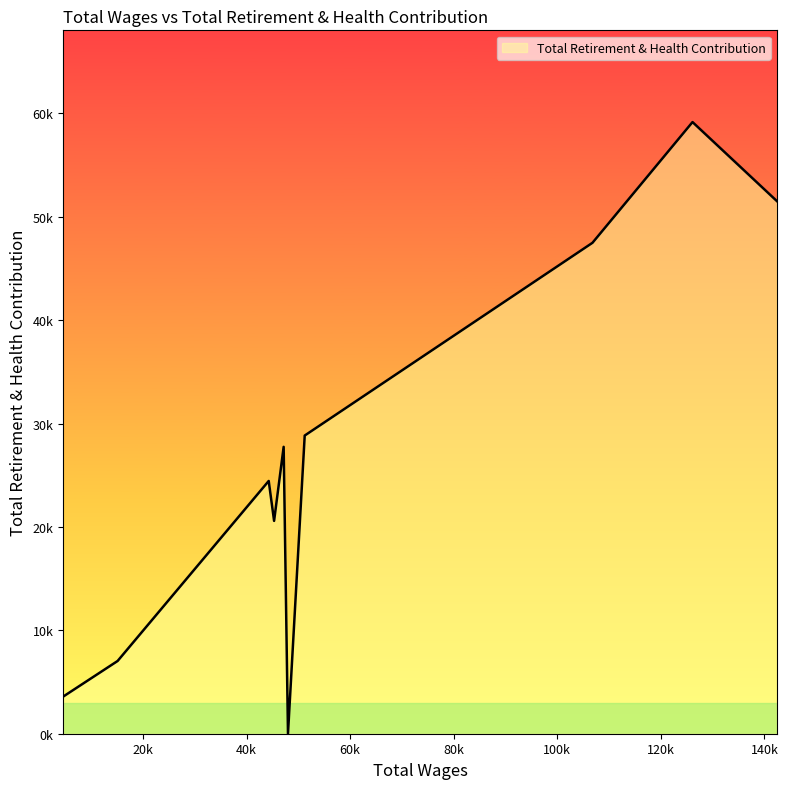

What is the difference between the maximum and minimum values?

59167